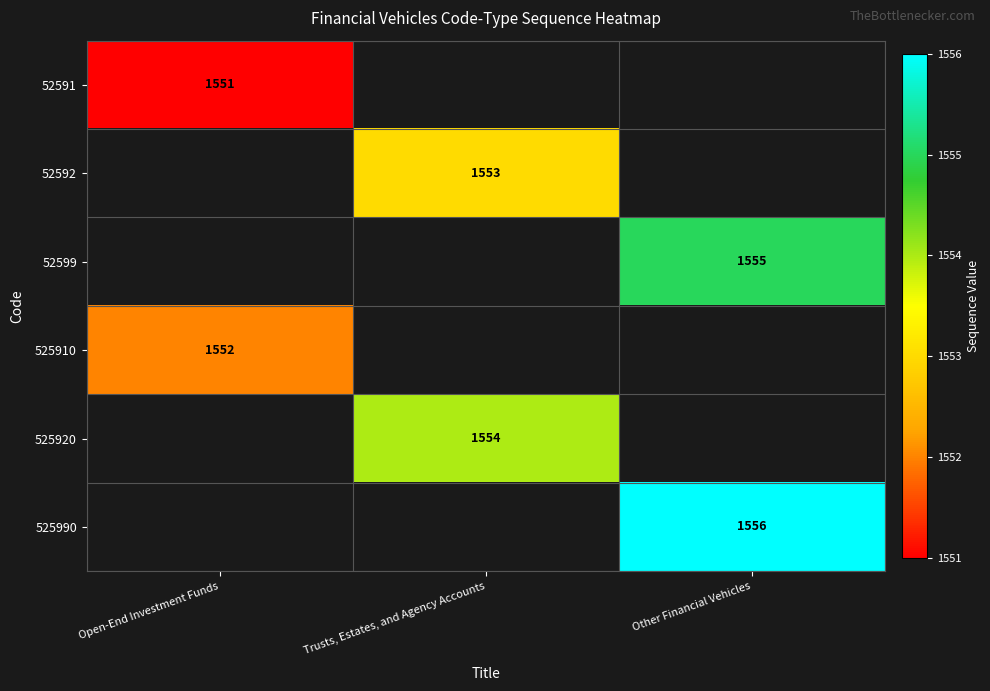

Count the number of categories in the chart.

3